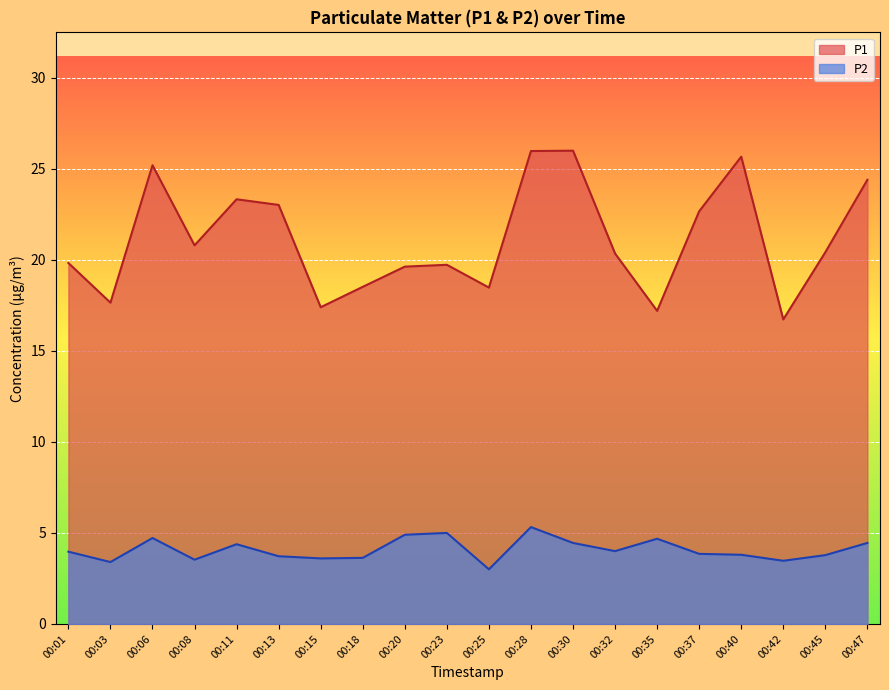

Where is P2 nearest to the value 4?

00:32